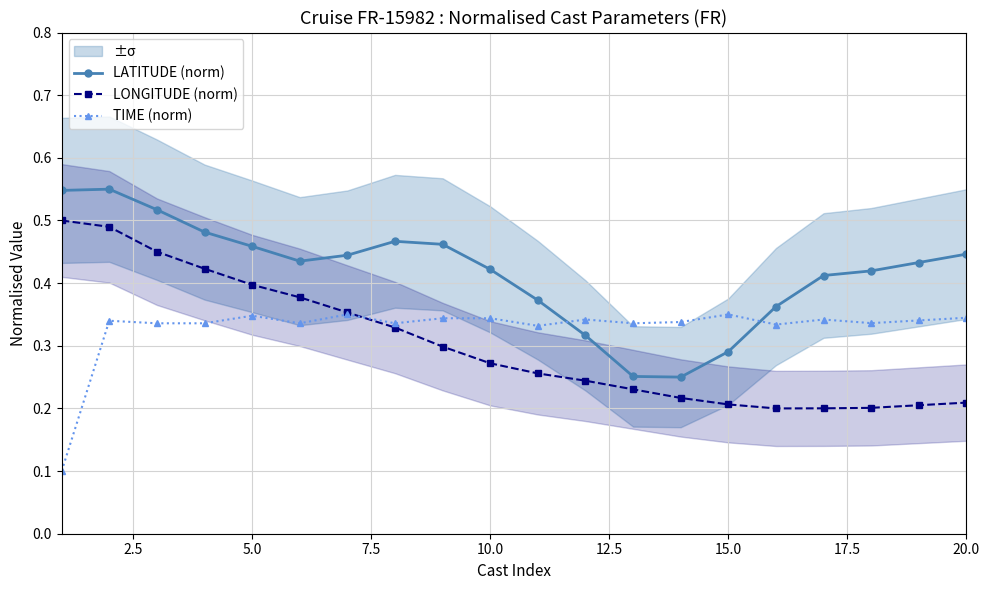

Reading left to right, what are all the values shown in this chart?

LATITUDE (norm): 0.5	0.6	0.5	0.5	0.5	0.4	0.4	0.5	0.5	0.4	0.4	0.3	0.3	0.2	0.3	0.4	0.4	0.4	0.4	0.4
LONGITUDE (norm): 0.5	0.5	0.5	0.4	0.4	0.4	0.4	0.3	0.3	0.3	0.3	0.2	0.2	0.2	0.2	0.2	0.2	0.2	0.2	0.2
TIME (norm): 0.1	0.3	0.3	0.3	0.3	0.3	0.3	0.3	0.3	0.3	0.3	0.3	0.3	0.3	0.3	0.3	0.3	0.3	0.3	0.3